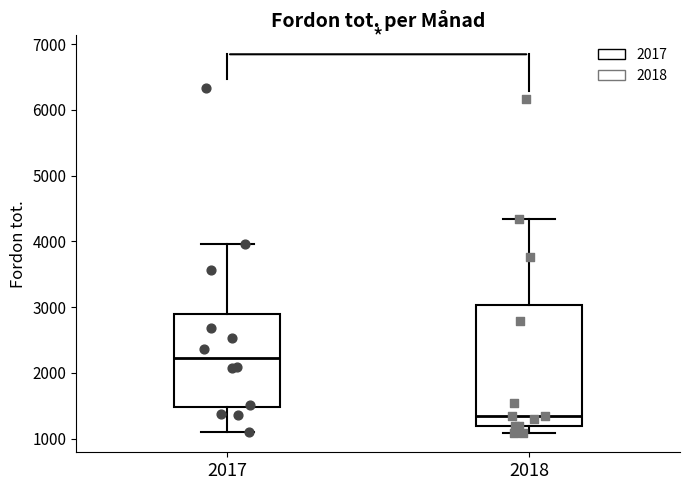

Which box has the highest median line?

2017